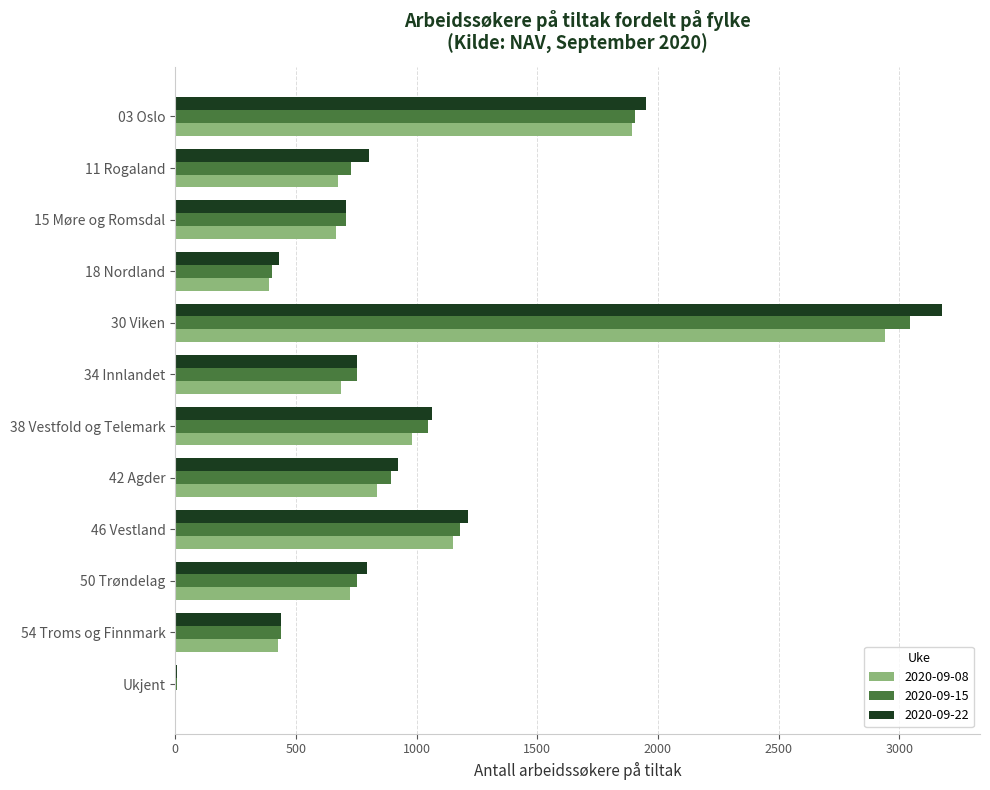

Between 30 Viken and 34 Innlandet, which series saw the biggest shift?

2020-09-22